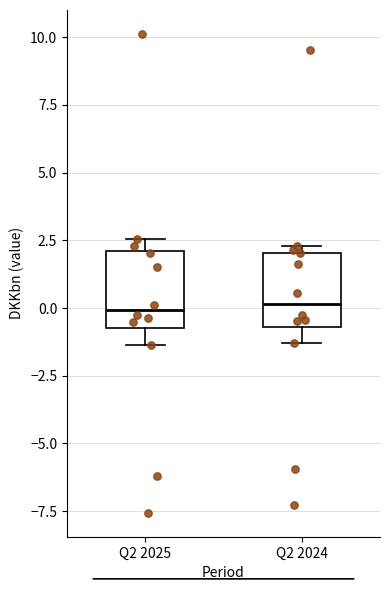

Reading left to right, read every box against the y-axis: the position of its median line, the range the box covers, and the ends of its whiskers. The values are not printed on the chart, so give them approximately, as read against the axis.

Q2 2025: median 0.0, box -0.5 to 2.0, whiskers -1.5 to 2.5
Q2 2024: median 0.0, box -0.5 to 2.0, whiskers -1.5 to 2.5